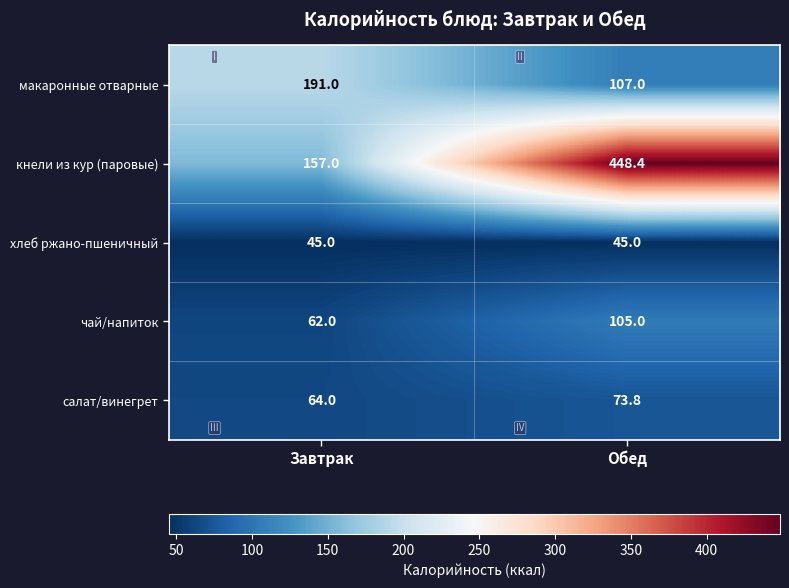

Reading left to right, extract all data points from this chart.

макаронные отварные: Завтрак=191.0	Обед=107.0
кнели из кур (паровые): Завтрак=157.0	Обед=448.4
хлеб ржано-пшеничный: Завтрак=45.0	Обед=45.0
чай/напиток: Завтрак=62.0	Обед=105.0
салат/винегрет: Завтрак=64.0	Обед=73.8